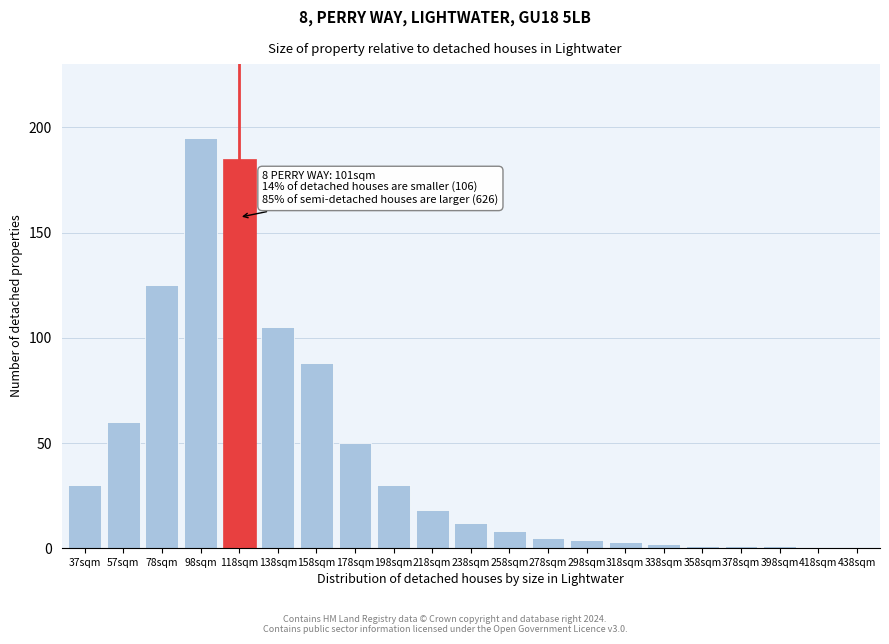

Reading left to right, what are all the values shown in this chart?

37sqm=30	57sqm=60	78sqm=125	98sqm=195	118sqm=185	138sqm=105	158sqm=88	178sqm=50	198sqm=30	218sqm=18	238sqm=12	258sqm=8	278sqm=5	298sqm=4	318sqm=3	338sqm=2	358sqm=1	378sqm=1	398sqm=1	418sqm=0	438sqm=0